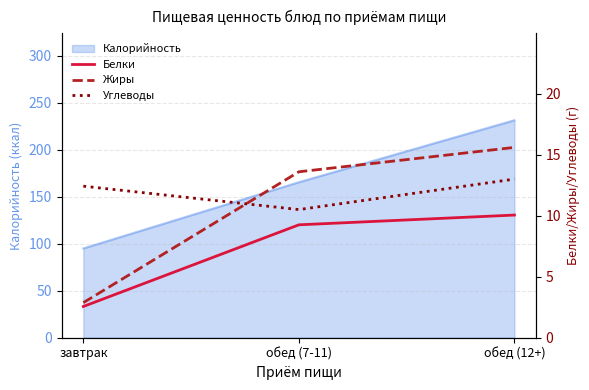

How many values in the Углеводы series exceed 12?

2